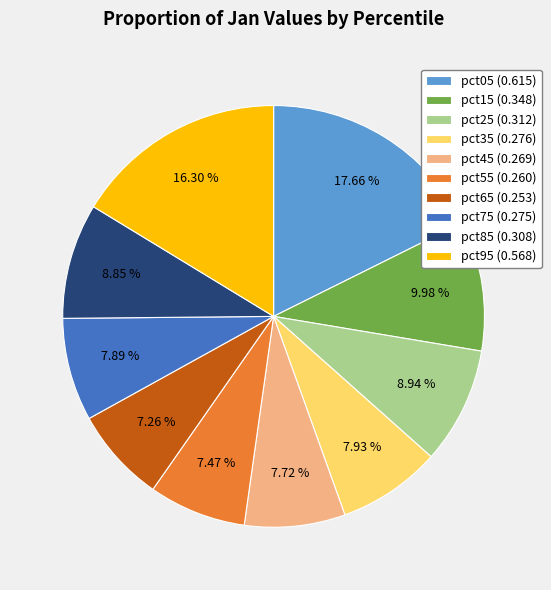

Count the number of slices in the pie.

10